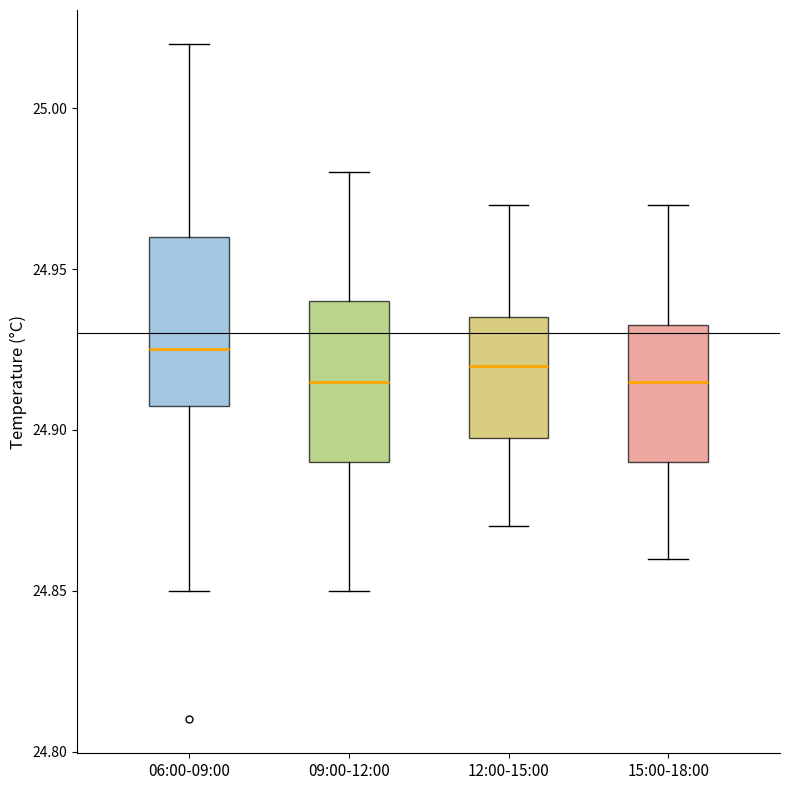

Where does the upper whisker of the box for 12:00-15:00 end on the y-axis? The values are not printed on the chart, so give them approximately, as read against the axis.

24.970